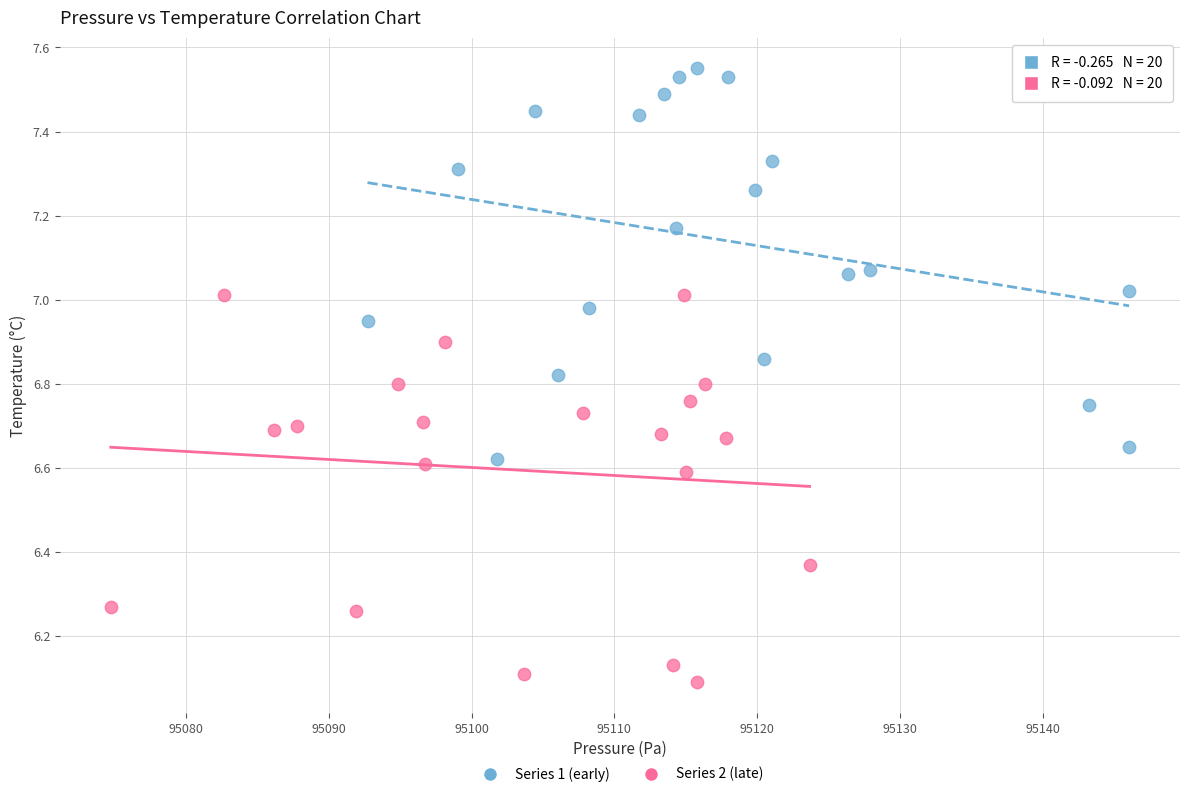

Which series contains the highest Y value?

Series 1 (early)